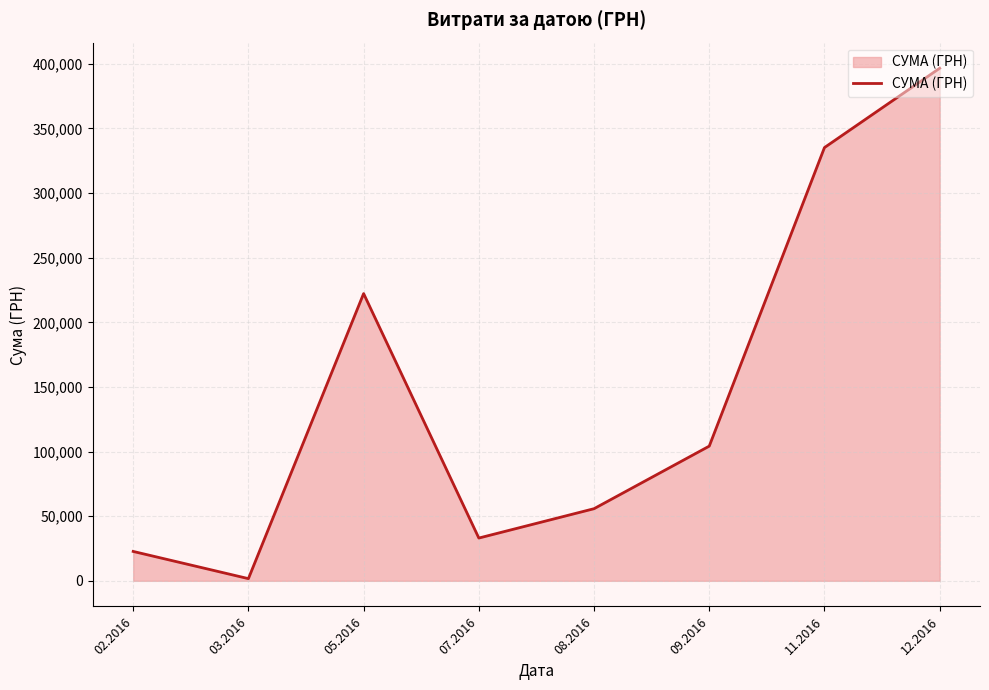

Where is the first local minimum?

03.2016